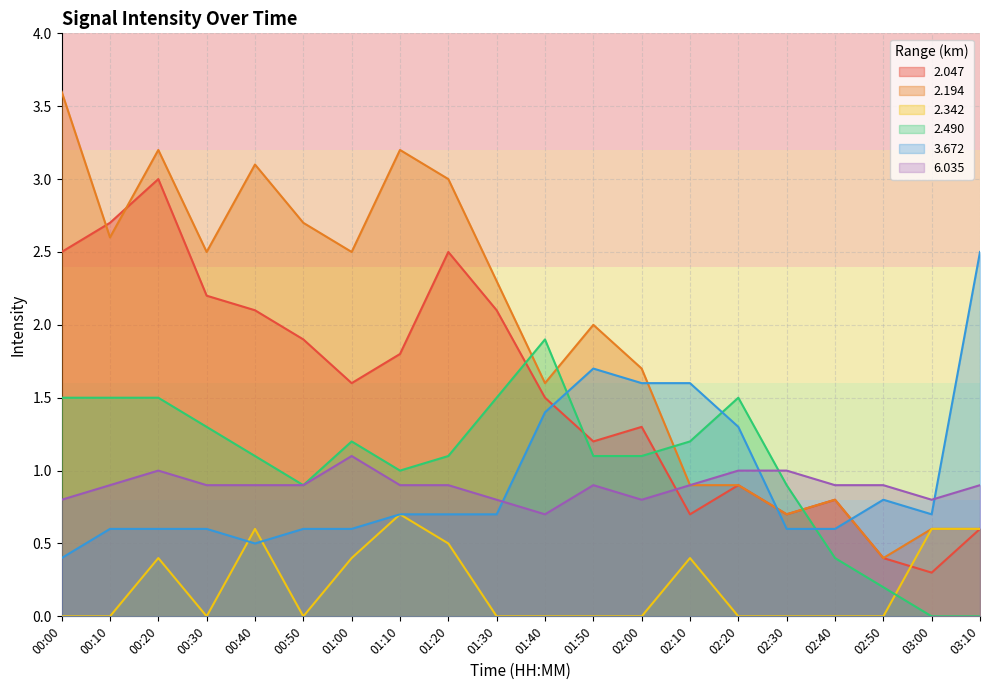

Reading right to left, list all the values displayed in this chart.

2.047: 0.6	0.3	0.4	0.8	0.7	0.9	0.7	1.3	1.2	1.5	2.1	2.5	1.8	1.6	1.9	2.1	2.2	3.0	2.7	2.5
2.194: 0.6	0.6	0.4	0.8	0.7	0.9	0.9	1.7	2.0	1.6	2.3	3.0	3.2	2.5	2.7	3.1	2.5	3.2	2.6	3.6
2.342: 0.6	0.6	0.0	0.0	0.0	0.0	0.4	0.0	0.0	0.0	0.0	0.5	0.7	0.4	0.0	0.6	0.0	0.4	0.0	0.0
2.490: 0.0	0.0	0.2	0.4	0.9	1.5	1.2	1.1	1.1	1.9	1.5	1.1	1.0	1.2	0.9	1.1	1.3	1.5	1.5	1.5
3.672: 2.5	0.7	0.8	0.6	0.6	1.3	1.6	1.6	1.7	1.4	0.7	0.7	0.7	0.6	0.6	0.5	0.6	0.6	0.6	0.4
6.035: 0.9	0.8	0.9	0.9	1.0	1.0	0.9	0.8	0.9	0.7	0.8	0.9	0.9	1.1	0.9	0.9	0.9	1.0	0.9	0.8